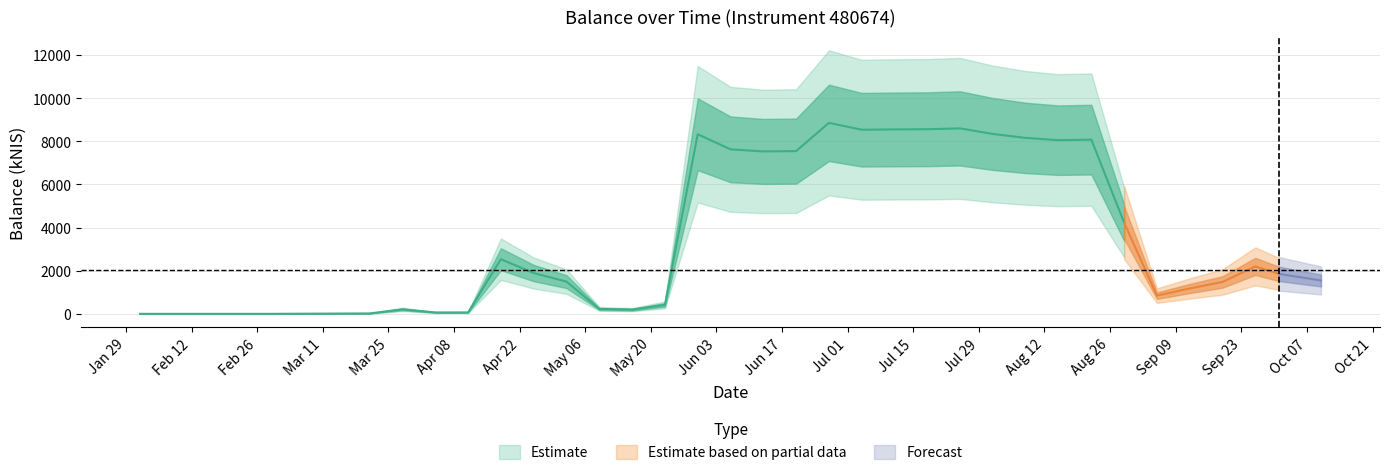

What is the change in value from 2024-08-22 to 2024-09-19?

-6597.0